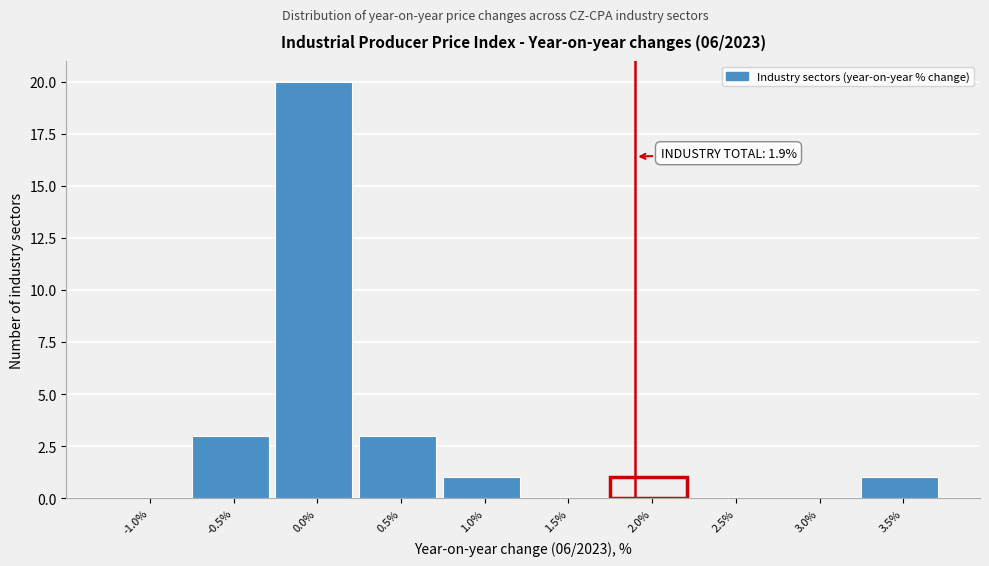

Which range on the x-axis has the tallest bar?

-0.25 to 0.25